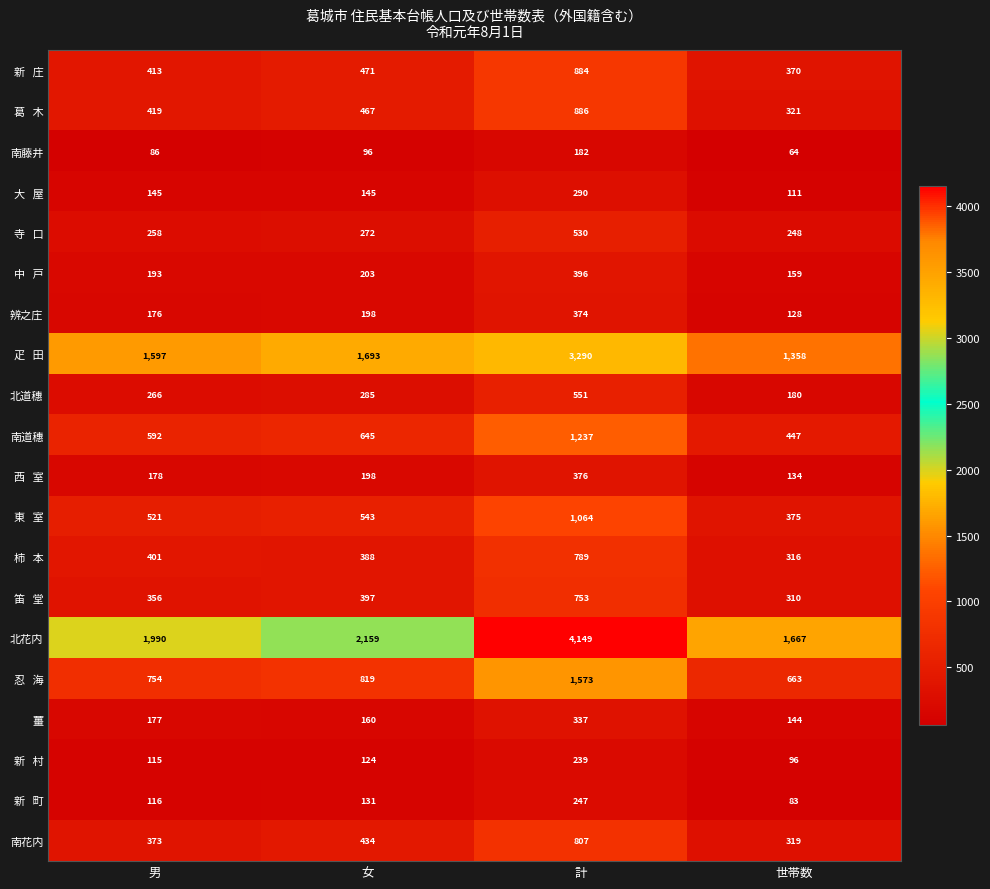

Which series has the largest total across all categories?

北花内